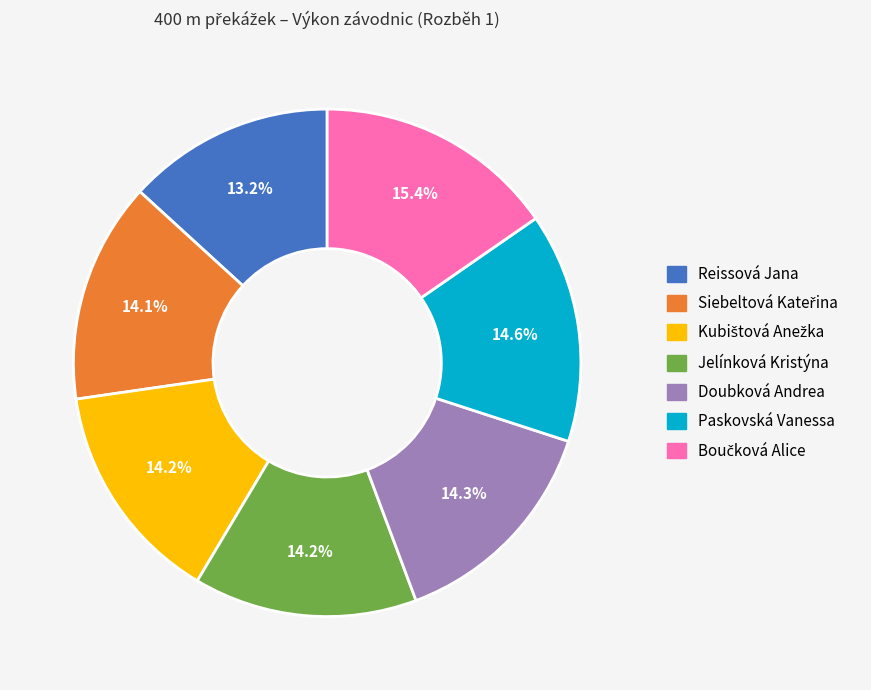

Approximately how many times larger is the value at Doubková Andrea compared to Paskovská Vanessa?

1.0